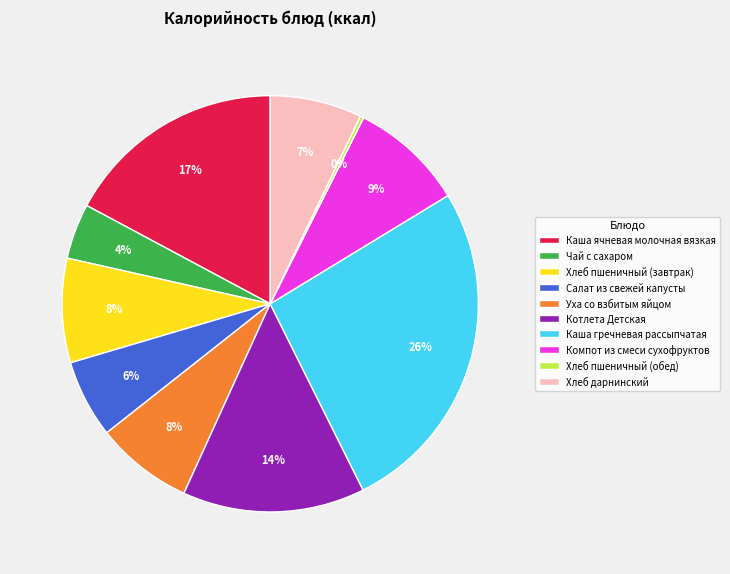

To the nearest percent, what is the average slice percentage?

10%